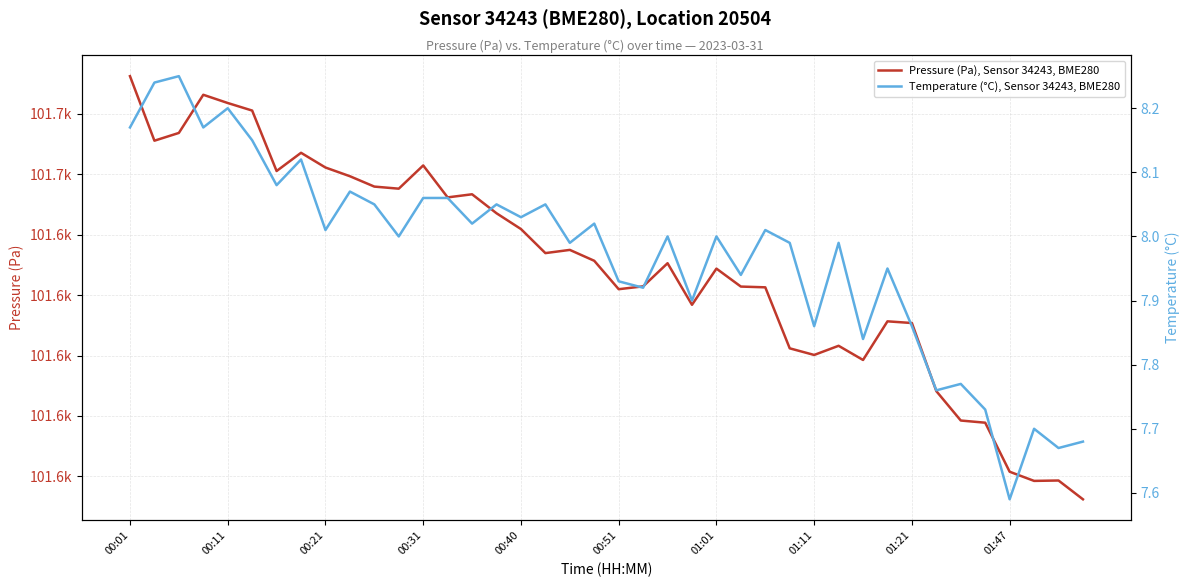

Which series has the largest total across all categories?

Pressure (Pa), Sensor 34243, BME280